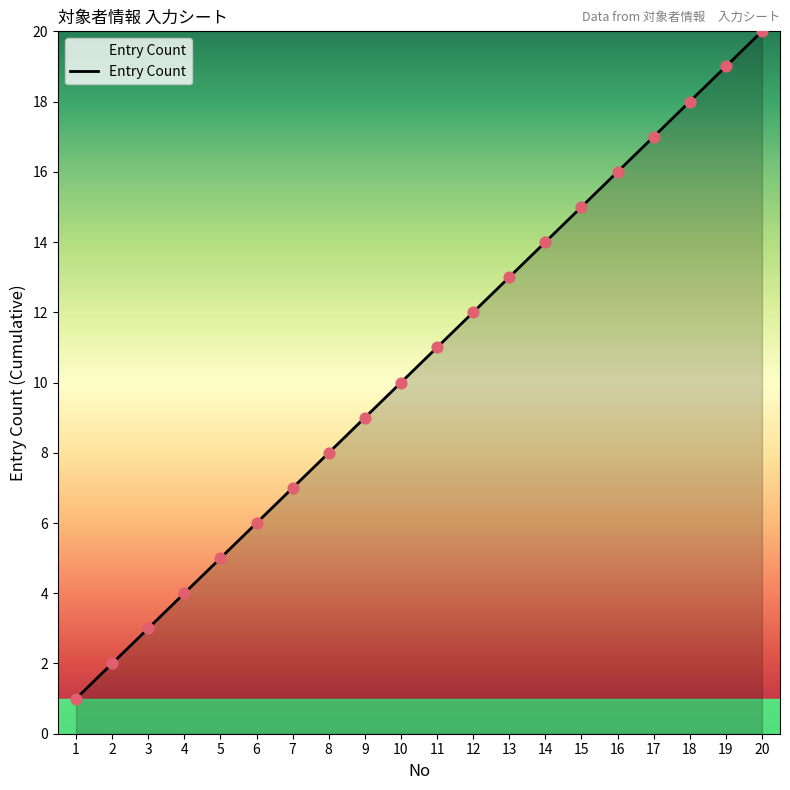

What is the ratio of the value at 7 to the value at 1?

7.0